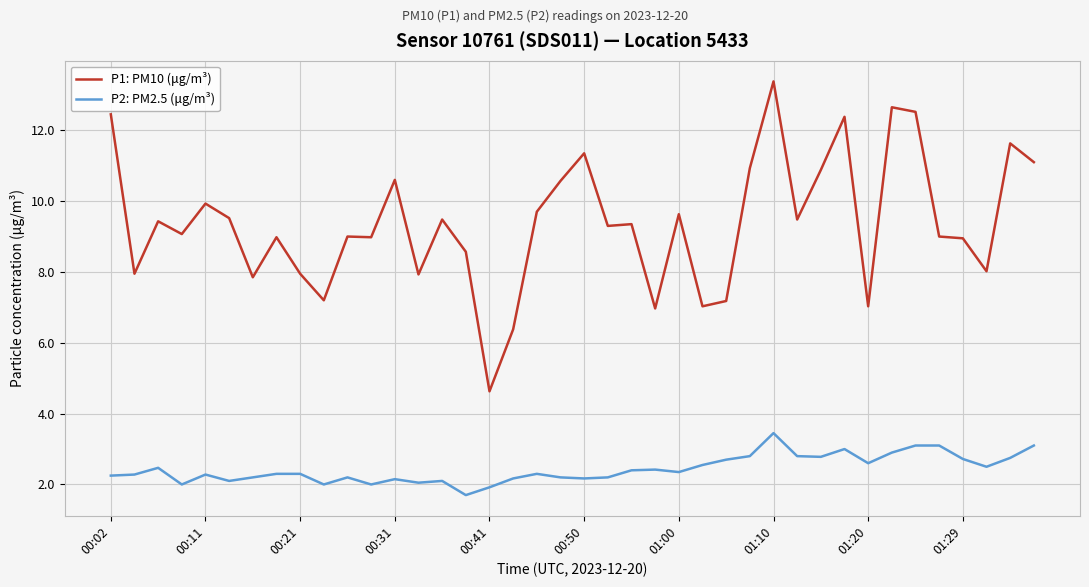

Is this an area chart (filled region under the line)?

No